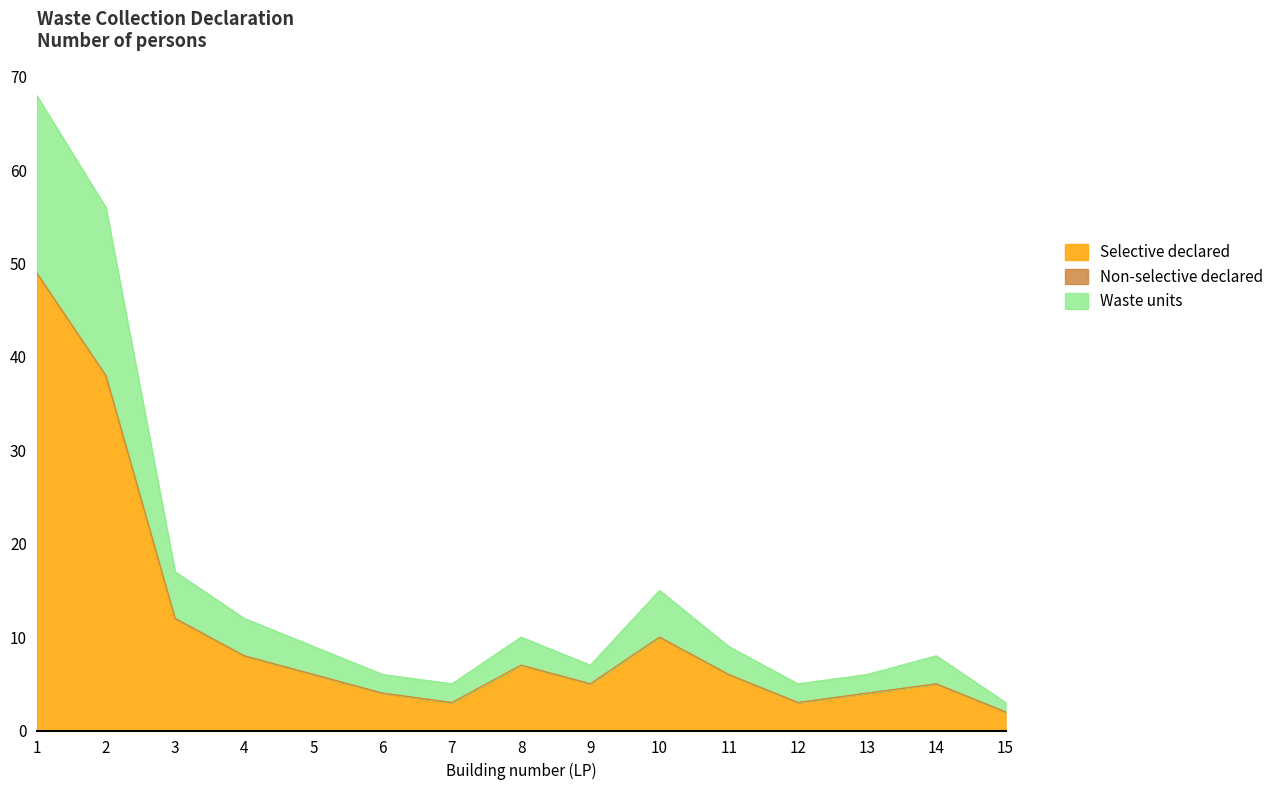

The value of Selective declared at 10 is 10. True or false?

True